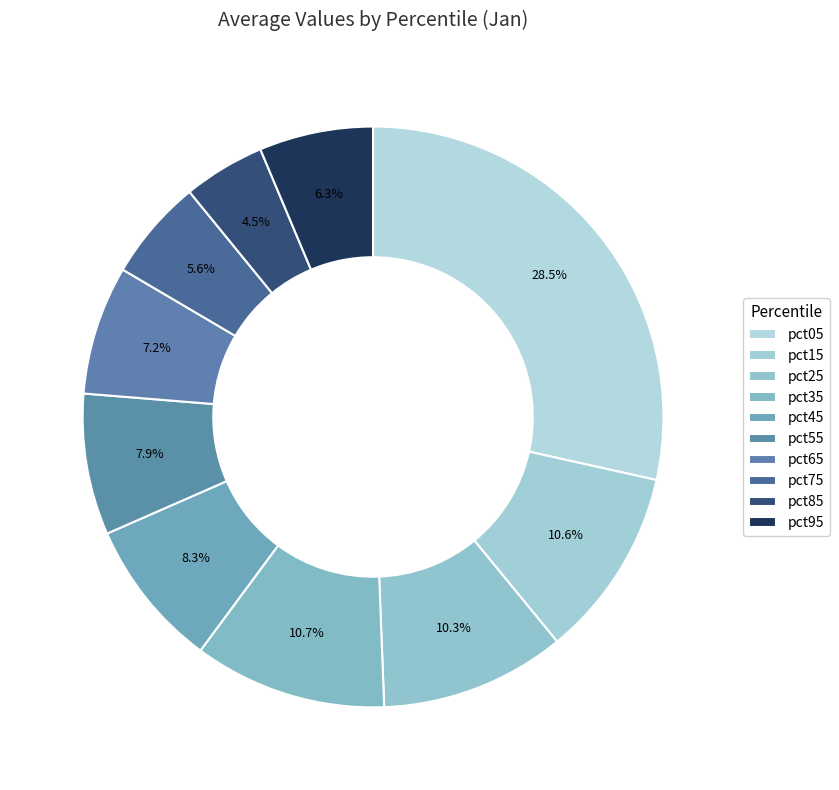

Between pct15 and pct55, which is larger?

pct15